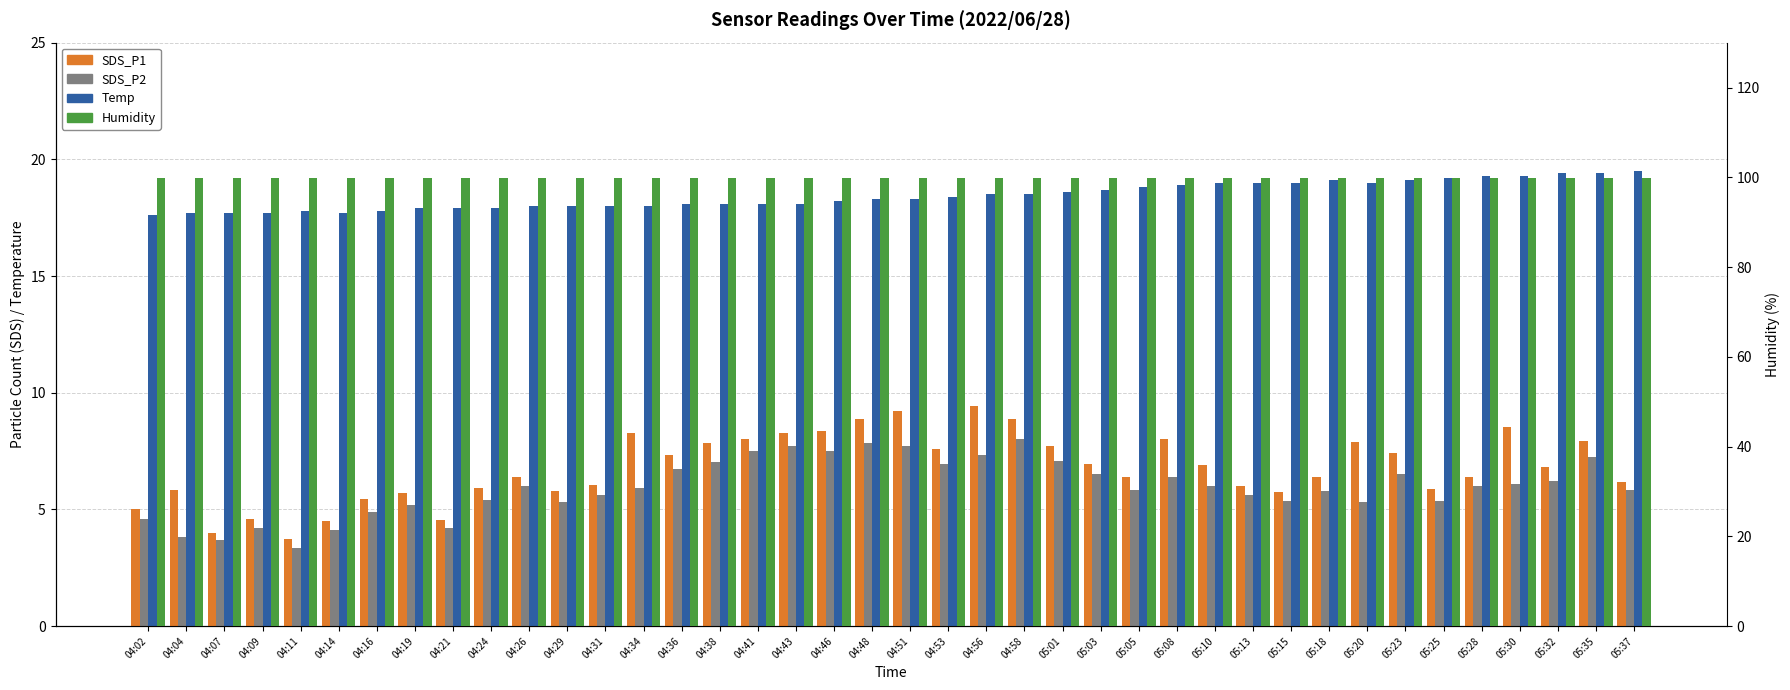

How many bars are there in total?

160